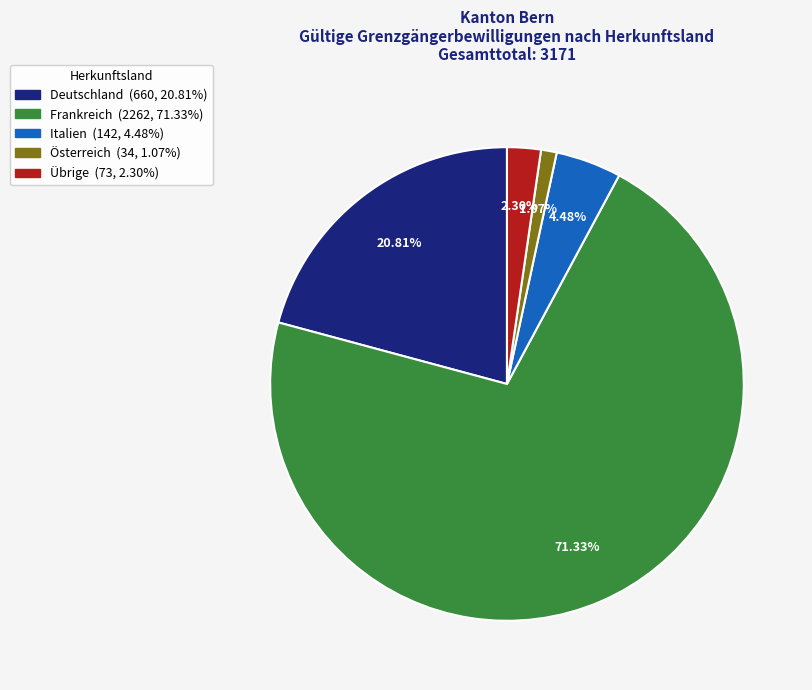

Which category has the smallest portion of the pie?

Österreich